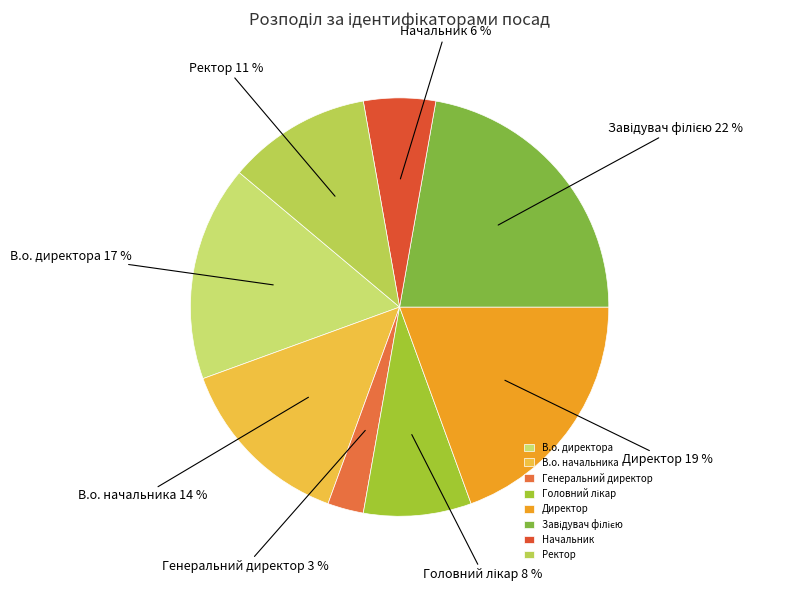

True or false: В.о. начальника accounts for 14% of the total.

True